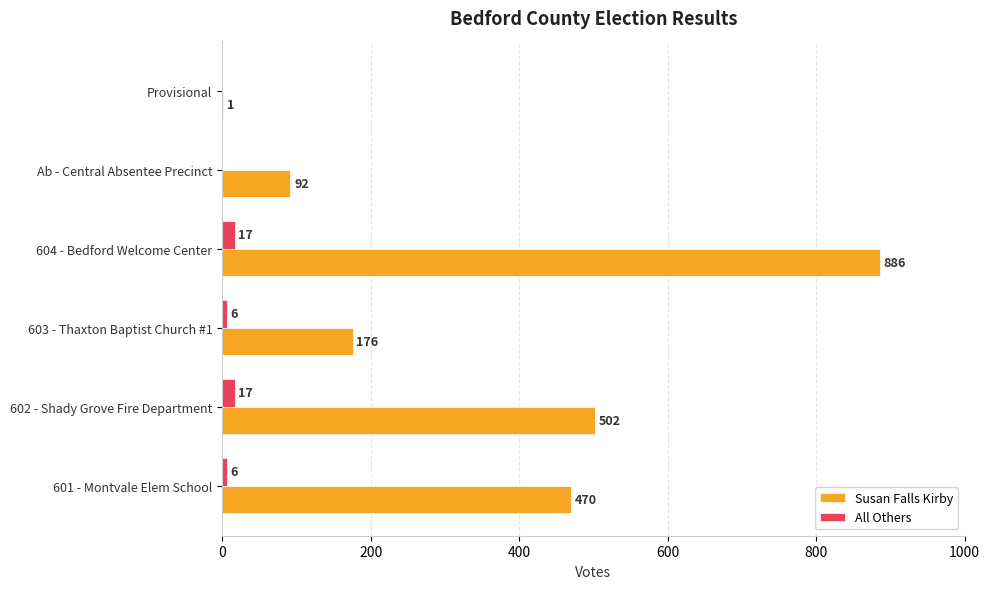

What is the highest value of the All Others series?

17